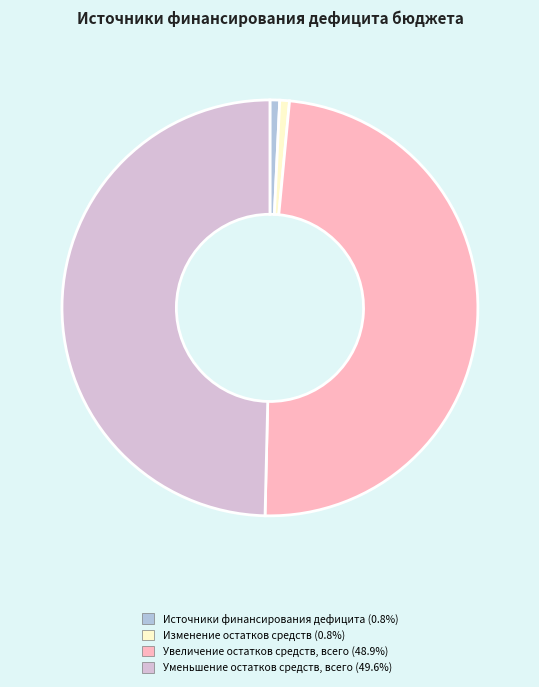

Is there a majority slice in this chart?

No